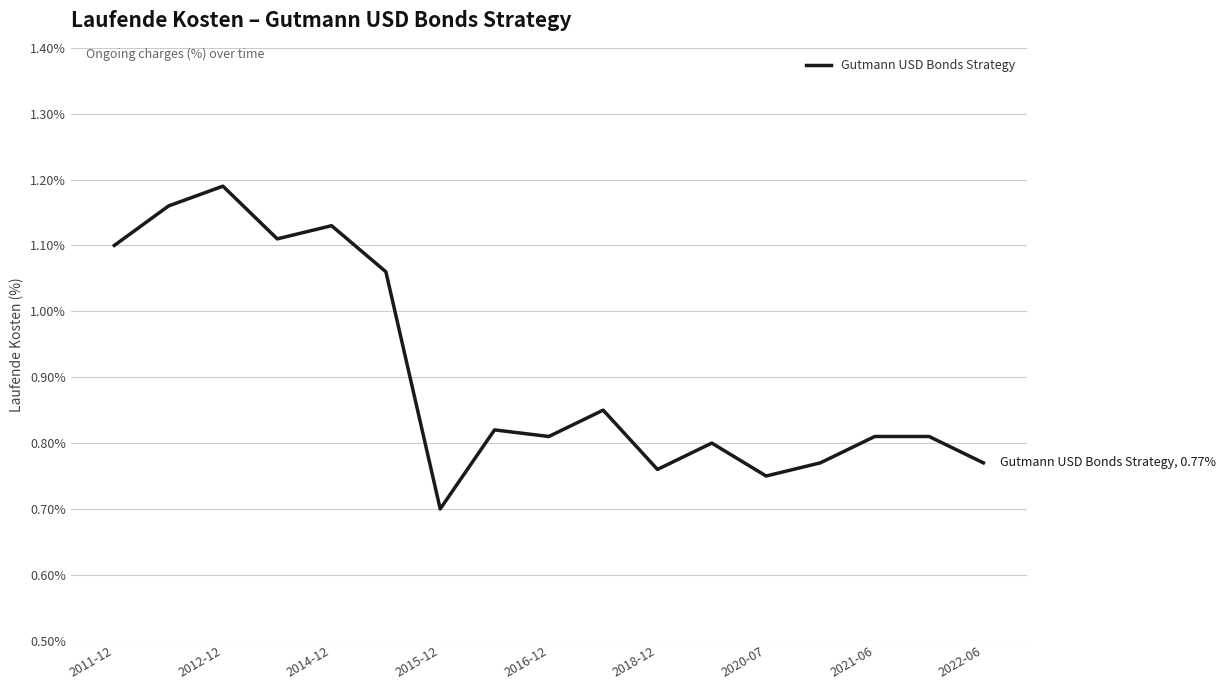

What is the smallest value displayed?

0.7